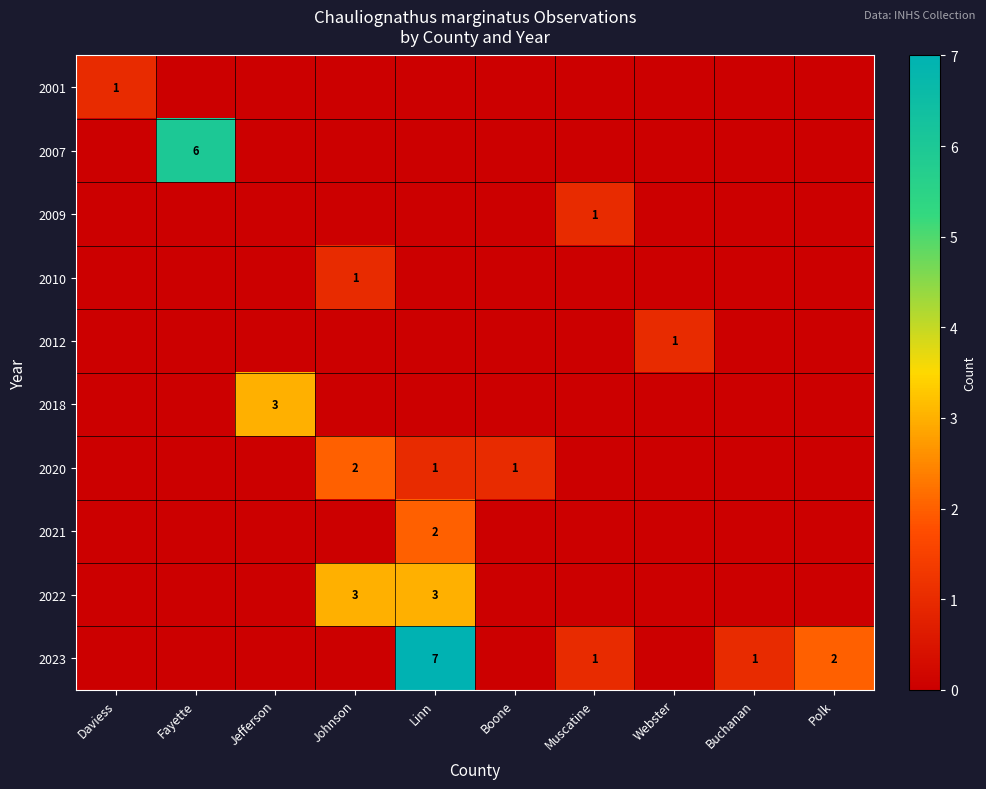

Is it true that 2023 equals 7 at Linn?

True